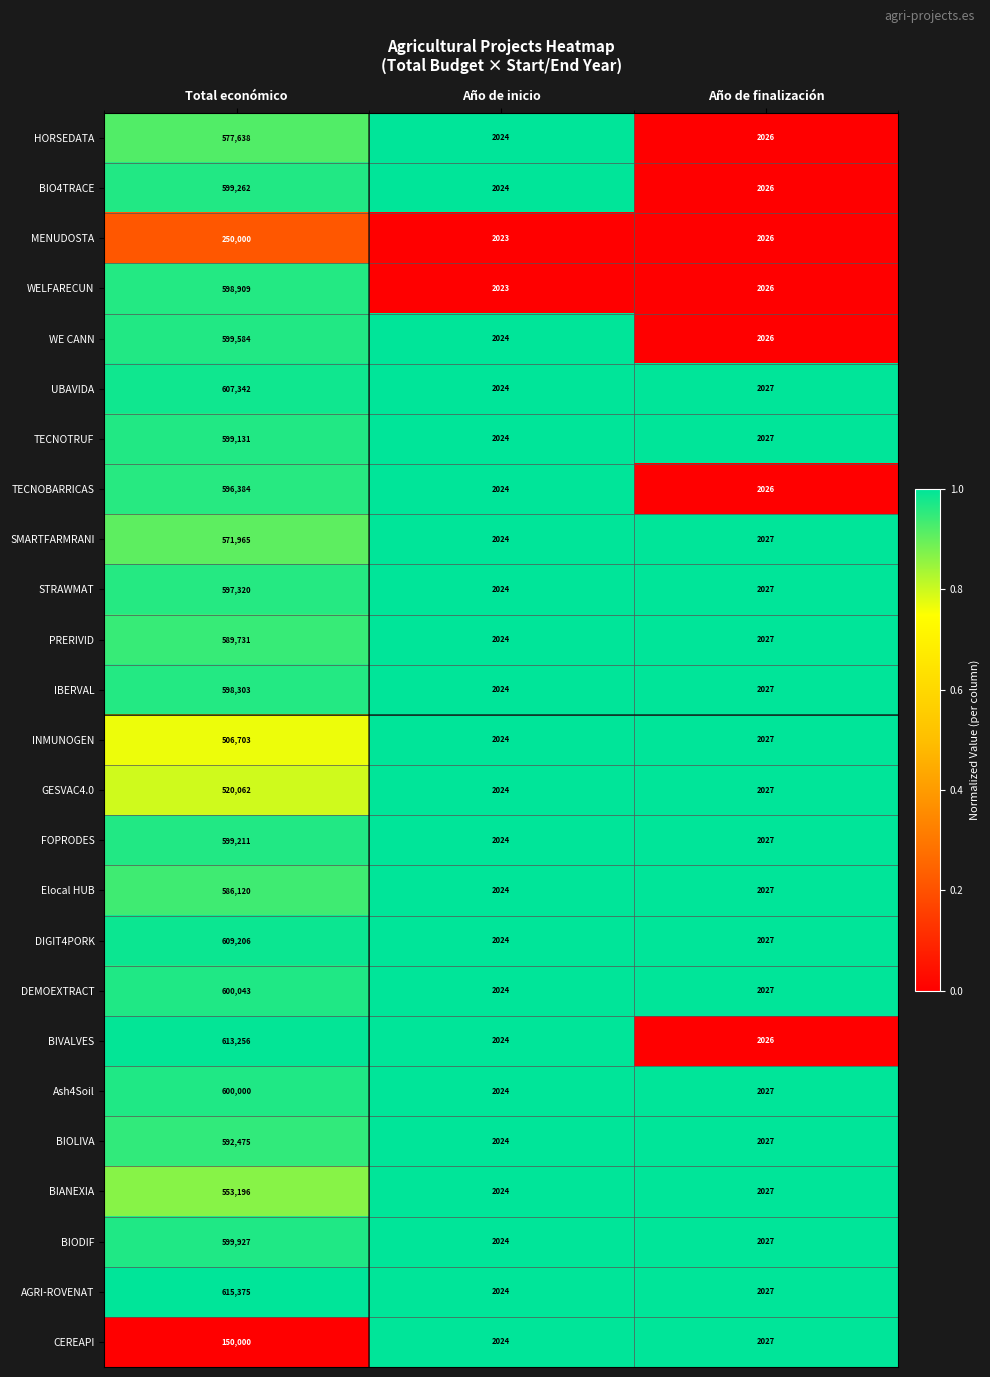

What is the total value across all series at Año de finalización?

50668